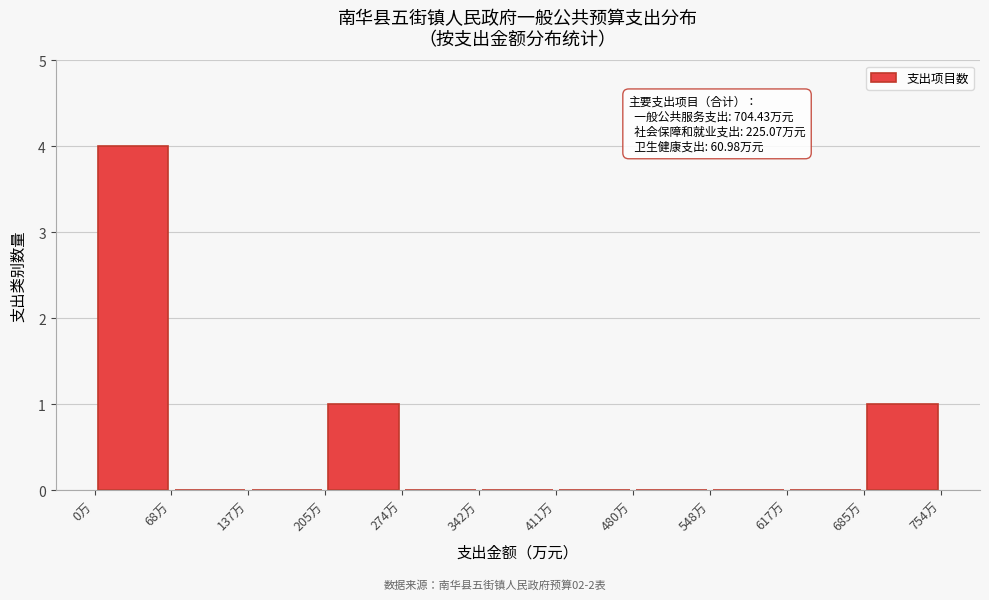

Over which range of the x-axis is the bar tallest?

0 to 70